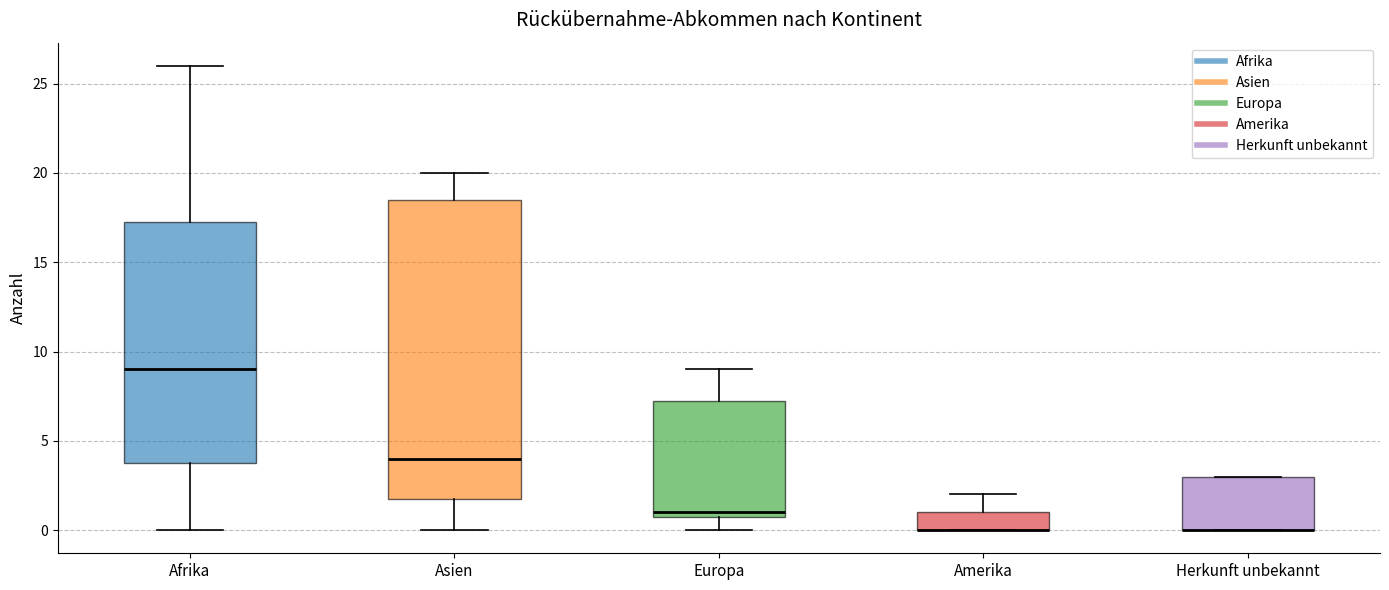

Reading left to right, read every box against the y-axis: the position of its median line, the range the box covers, and the ends of its whiskers. The values are not printed on the chart, so give them approximately, as read against the axis.

Afrika: median 9.0, box 4.0 to 17.5, whiskers 0.0 to 26.0
Asien: median 4.0, box 2.0 to 18.5, whiskers 0.0 to 20.0
Europa: median 1.0 (just above the box's lower edge), box 1.0 to 7.5, whiskers 0.0 to 9.0
Amerika: median 0.0 (drawn on the box's lower edge), box 0.0 to 1.0, whiskers 0.0 to 2.0
Herkunft unbekannt: median 0.0 (drawn on the box's lower edge), box 0.0 to 3.0, whiskers 0.0 to 3.0